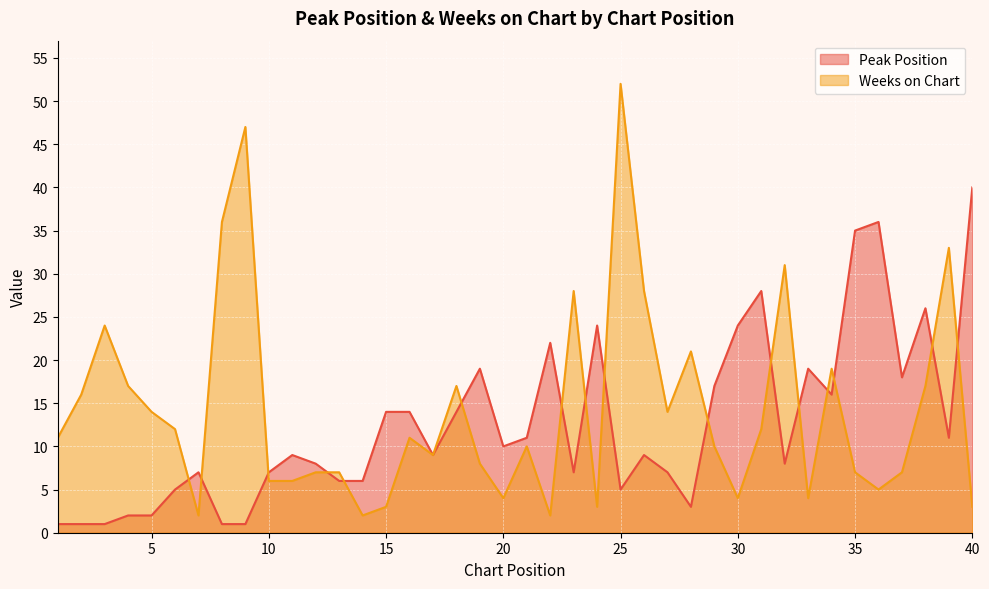

At which label does Peak Position reach its minimum?

1